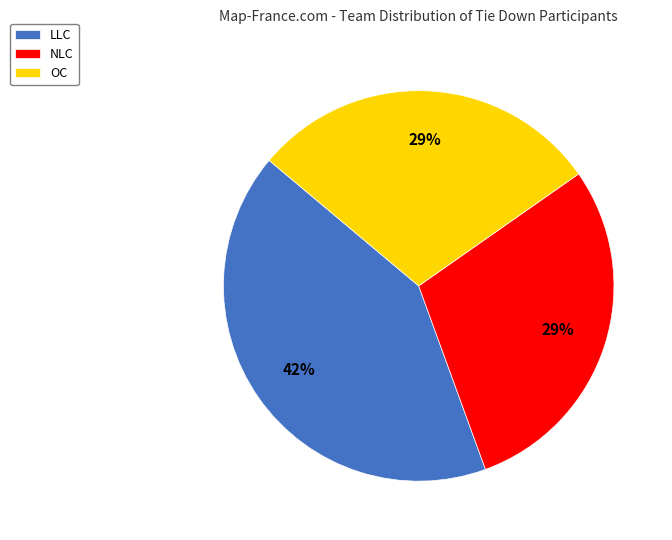

True or false: LLC accounts for 42% of the total.

True